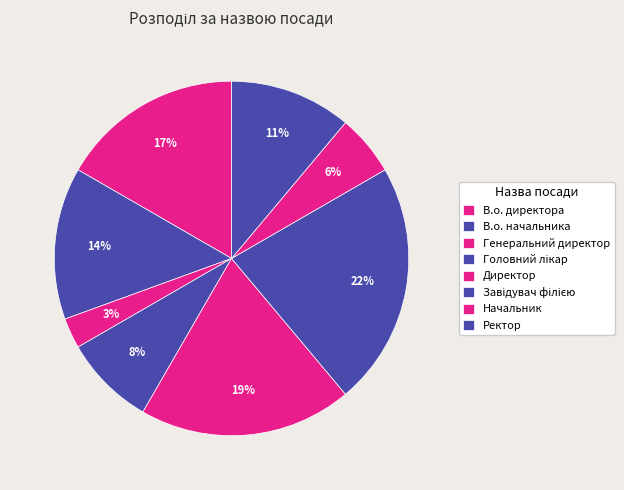

Combined, do В.о. директора and В.о. начальника account for over 50%?

No